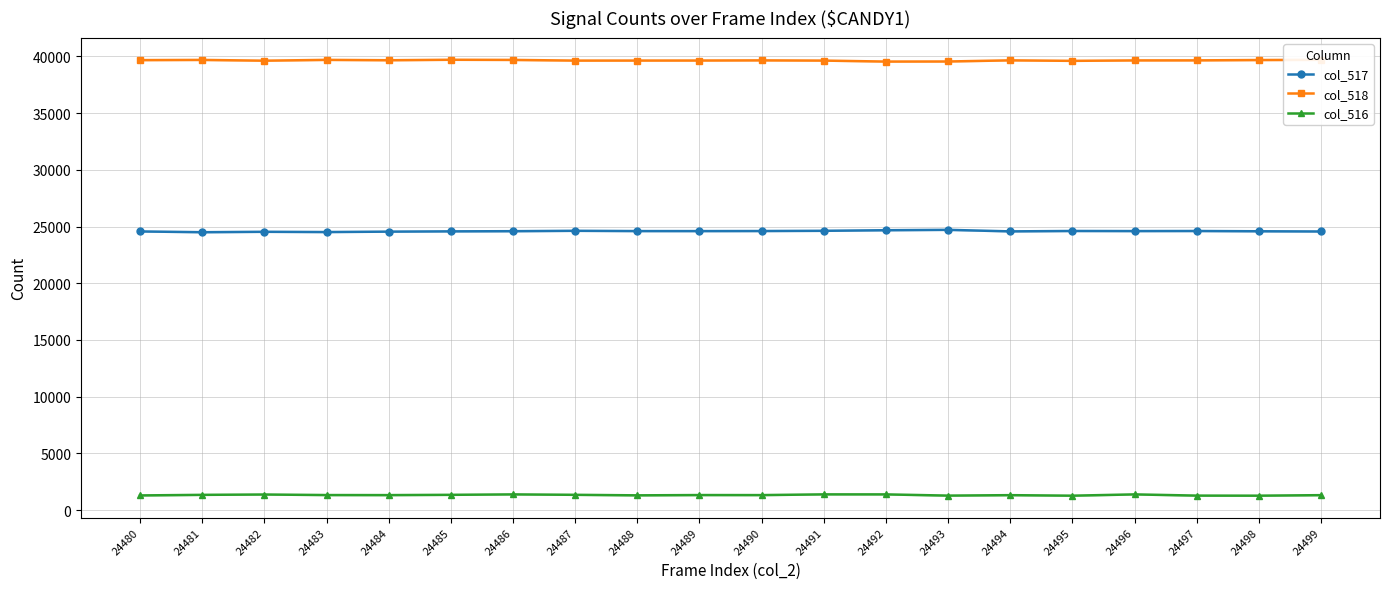

True or false: col_518 has more than 2 points higher than both neighbors.

True